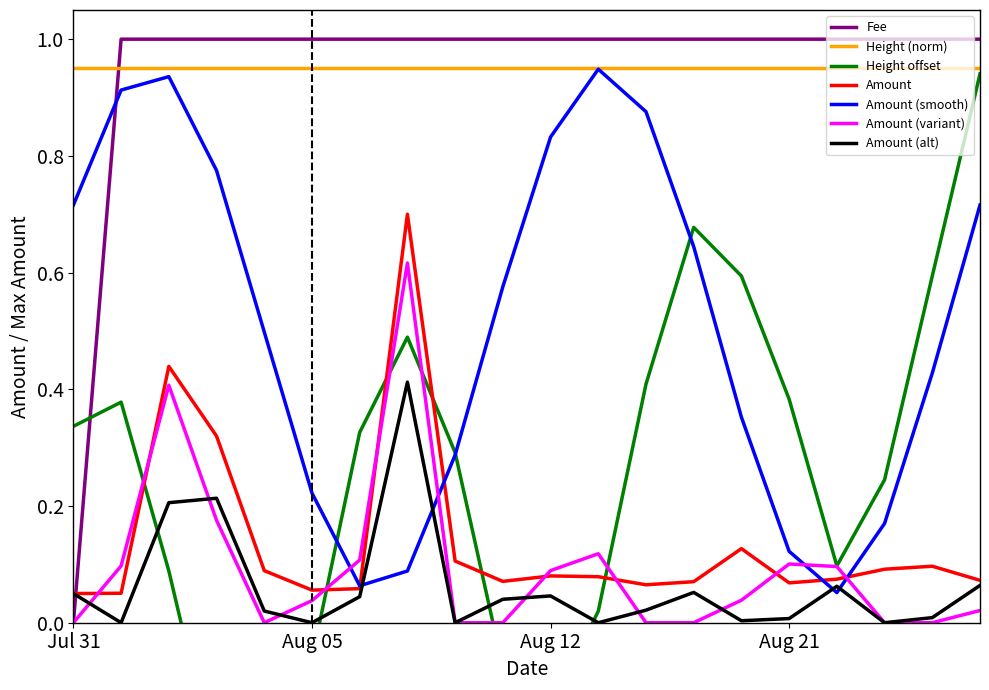

What is the greatest value displayed?

1.0